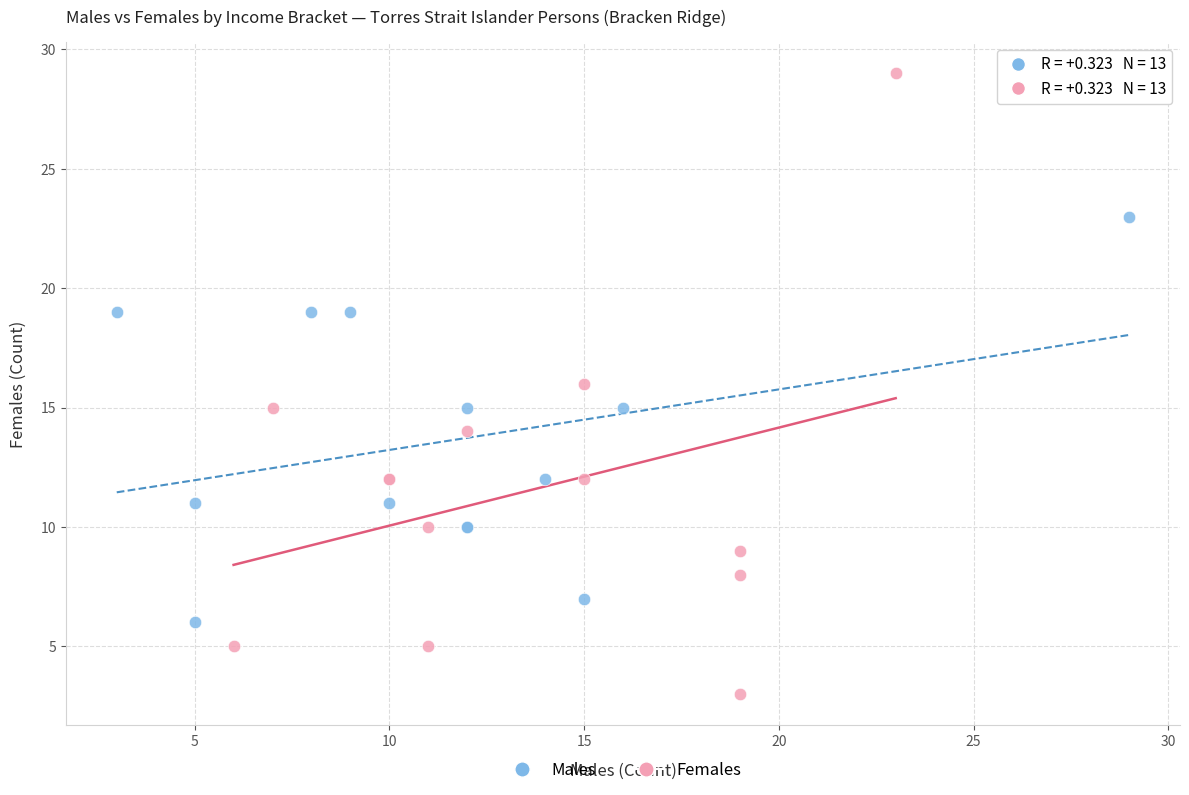

What are all the series names shown in the legend?

Males, Females